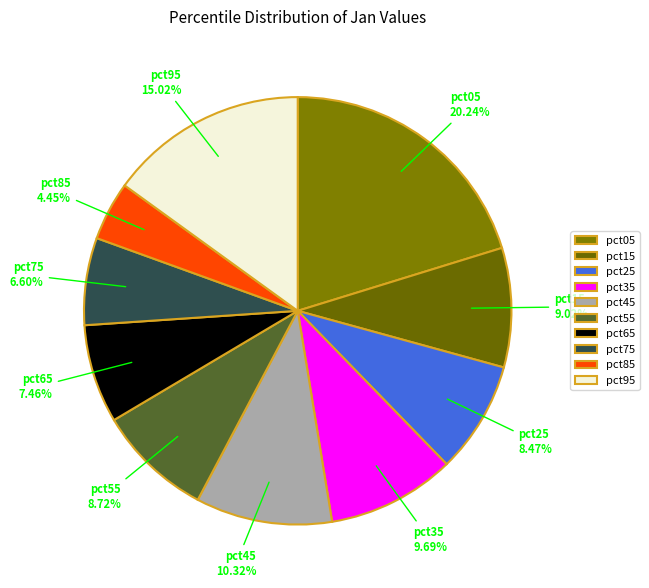

How many slices are in this pie chart?

10